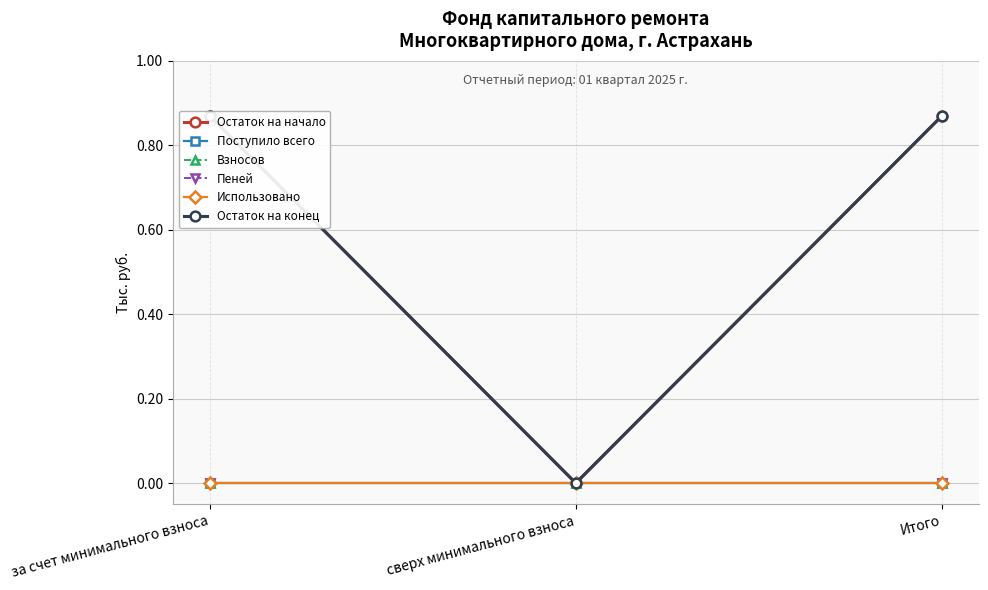

Which series changed the most between сверх минимального взноса and Итого?

Остаток на начало